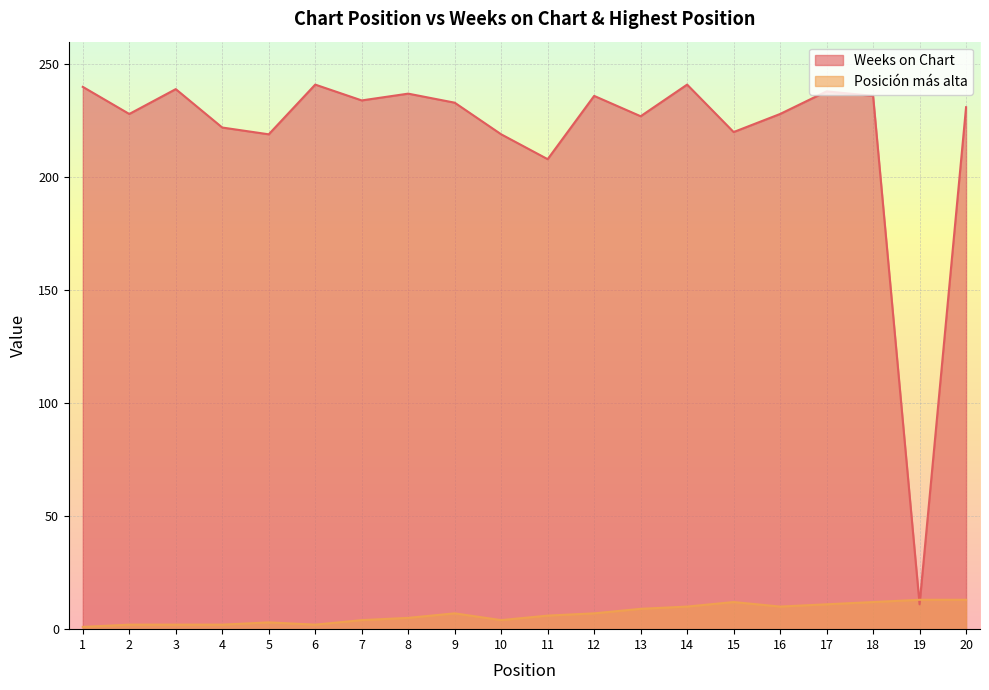

How many intersections are there between Weeks on Chart and Posición más alta?

2